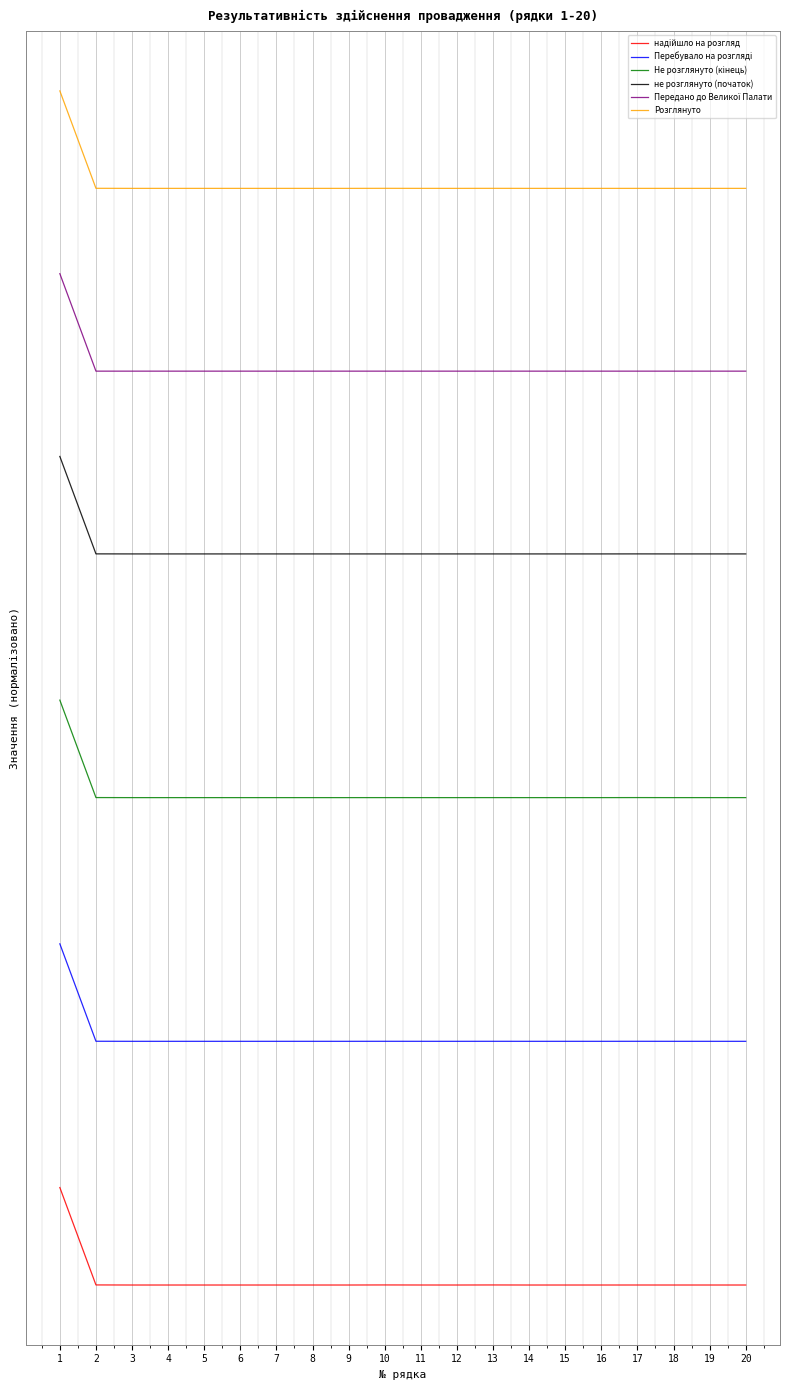

Rank the series by their maximum value, from lowest to highest.

надійшло на розгляд, Перебувало на розгляді, Не розглянуто (кінець), не розглянуто (початок), Передано до Великої Палати, Розглянуто